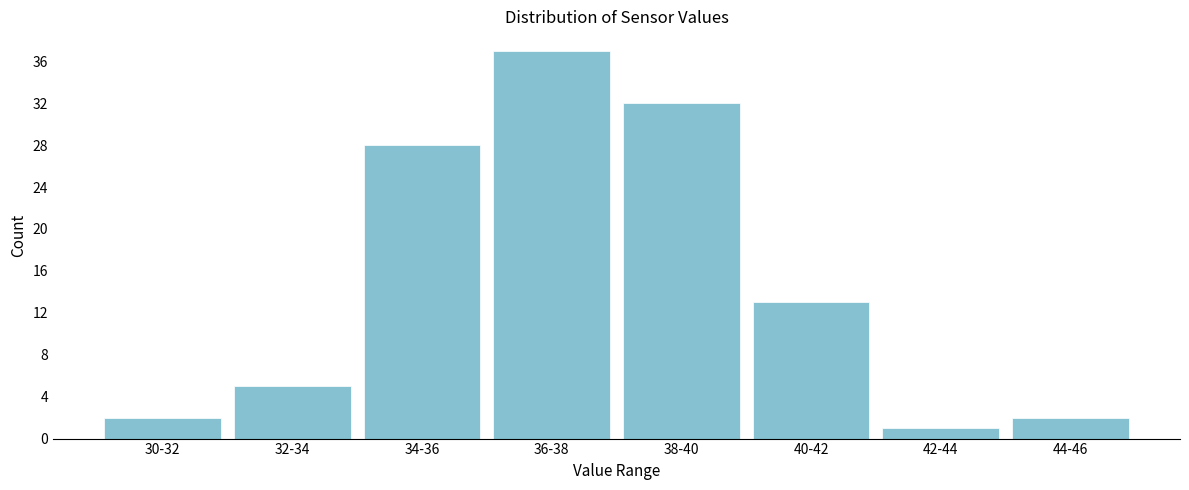

Reading left to right, list all the values displayed in this chart.

30-32=2	32-34=5	34-36=28	36-38=37	38-40=32	40-42=13	42-44=1	44-46=2